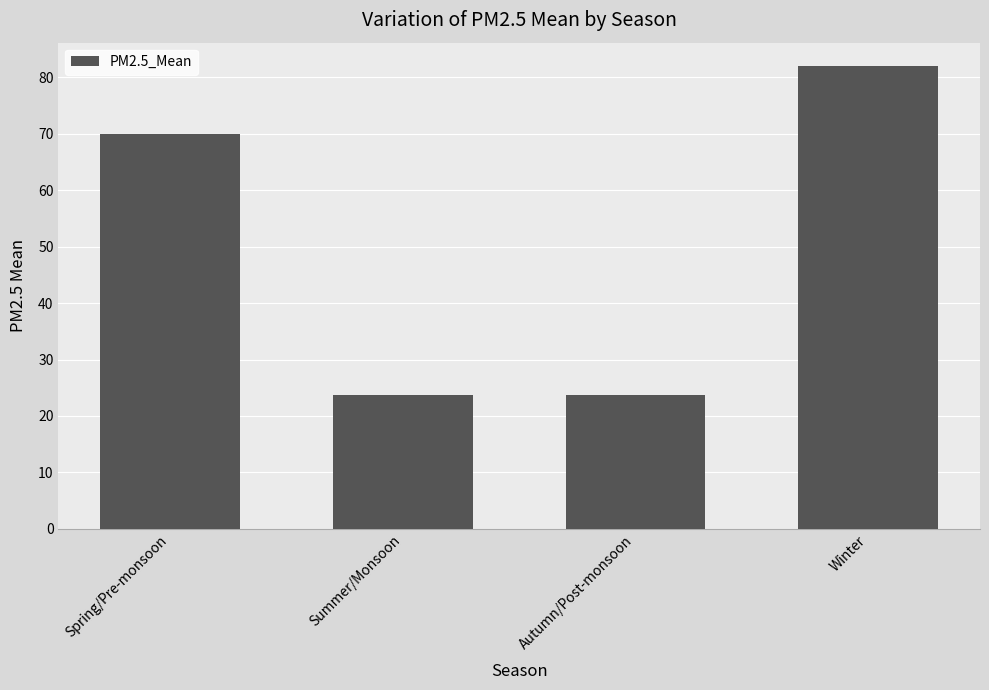

Approximately how many times larger is the value at Spring/Pre-monsoon compared to Winter?

0.9